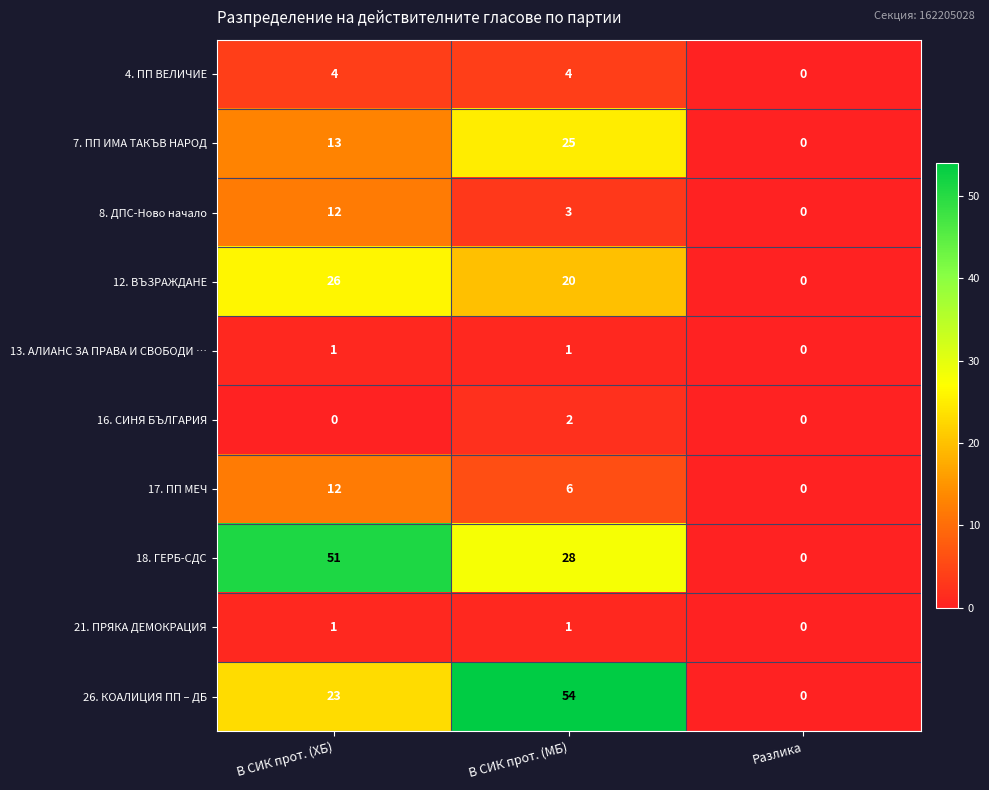

True or false: 17. ПП МЕЧ has a value of 1 at В СИК прот. (МБ).

False